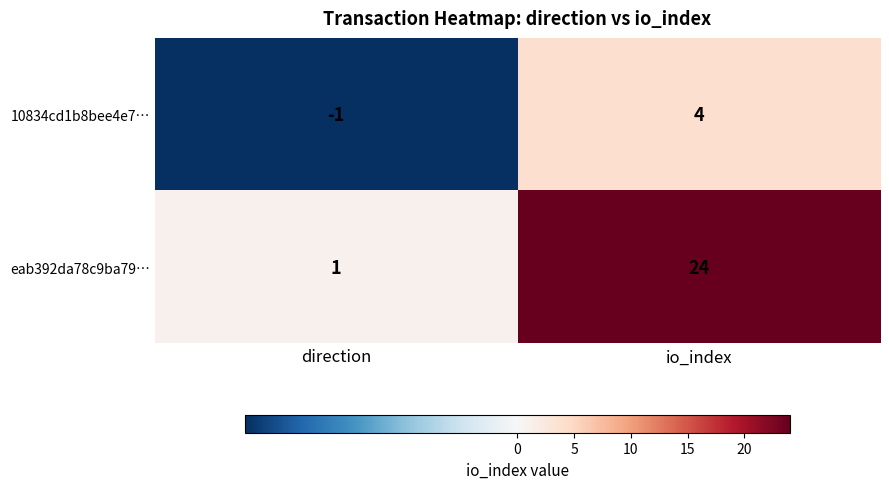

What is the minimum value shown in the chart?

-1